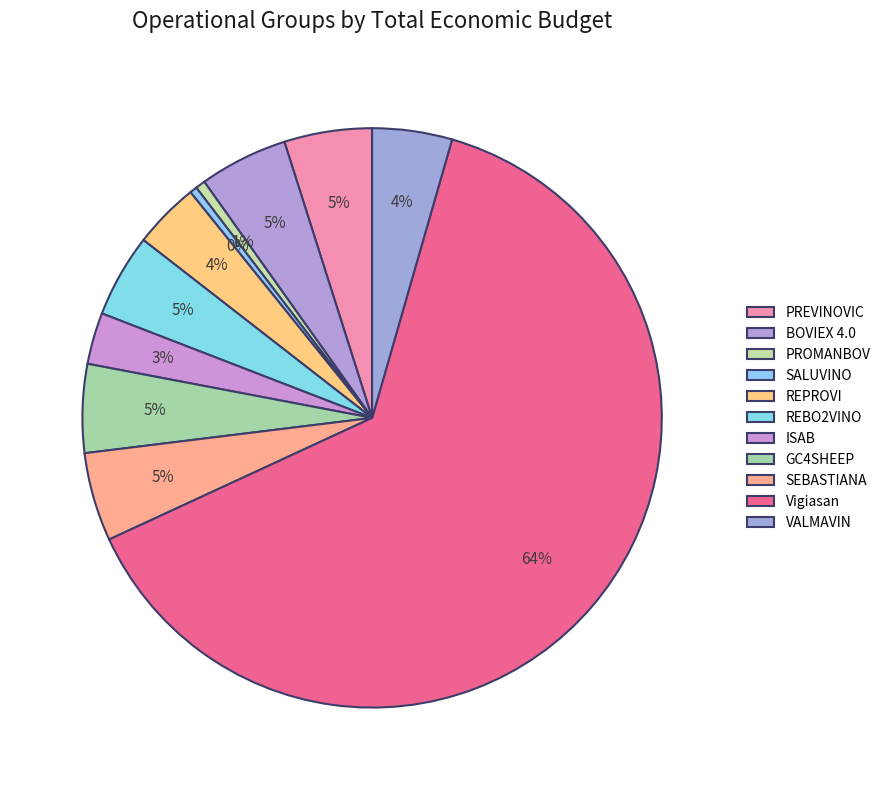

How much of the chart is everything except SEBASTIANA?

95.1%